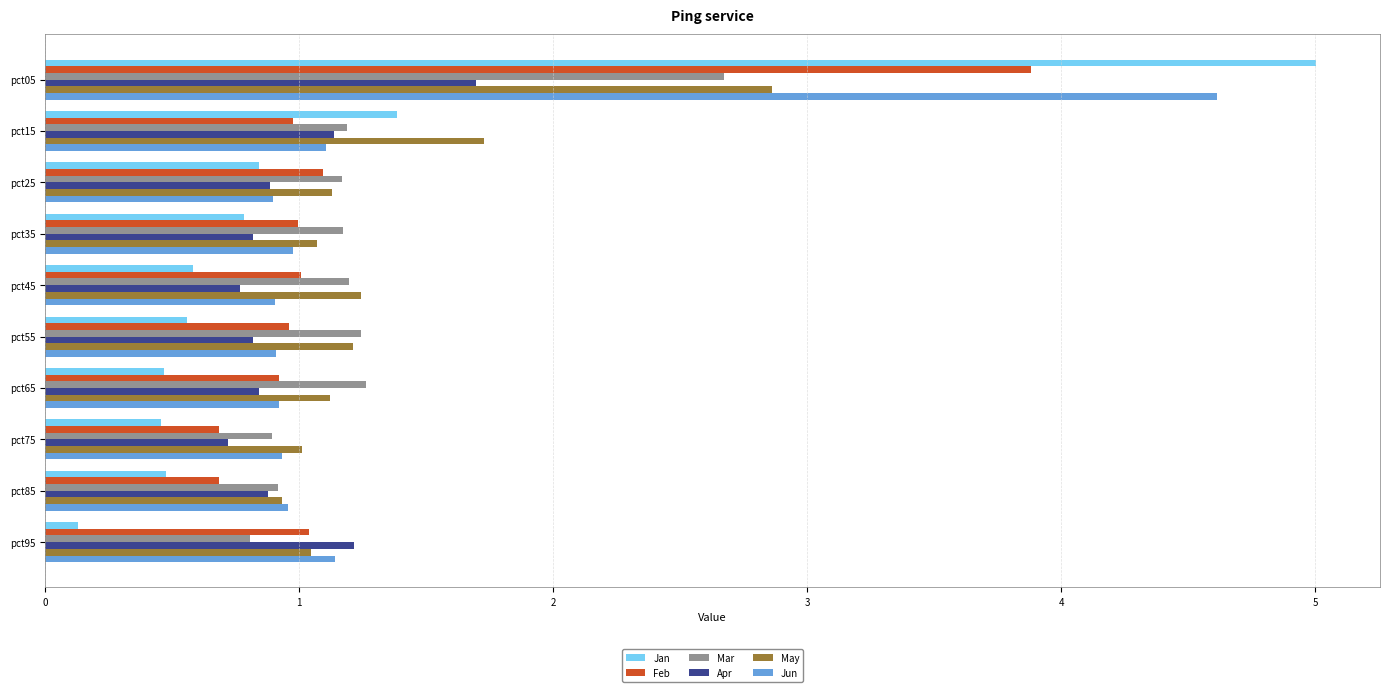

The May series shows 1.7 at pct15. True or false?

True